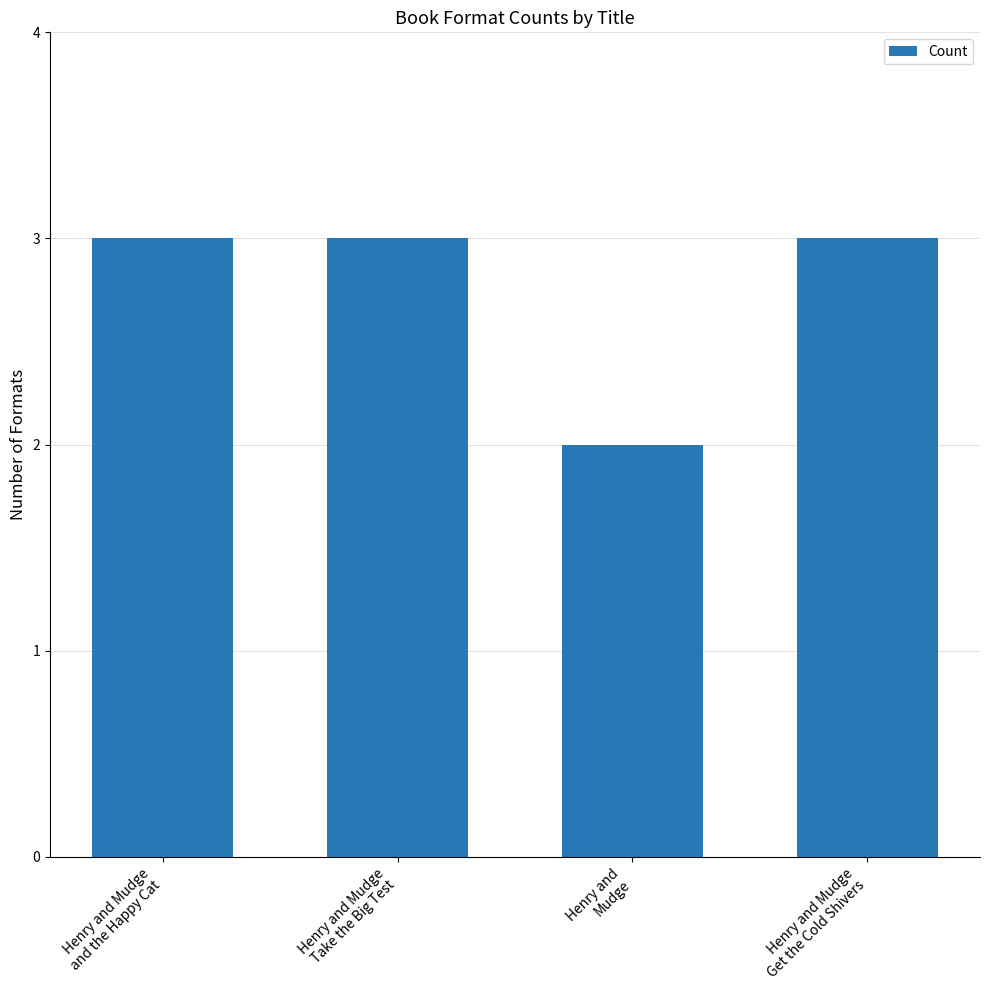

The value at Henry and Mudge
and the Happy Cat is 5. True or false?

False